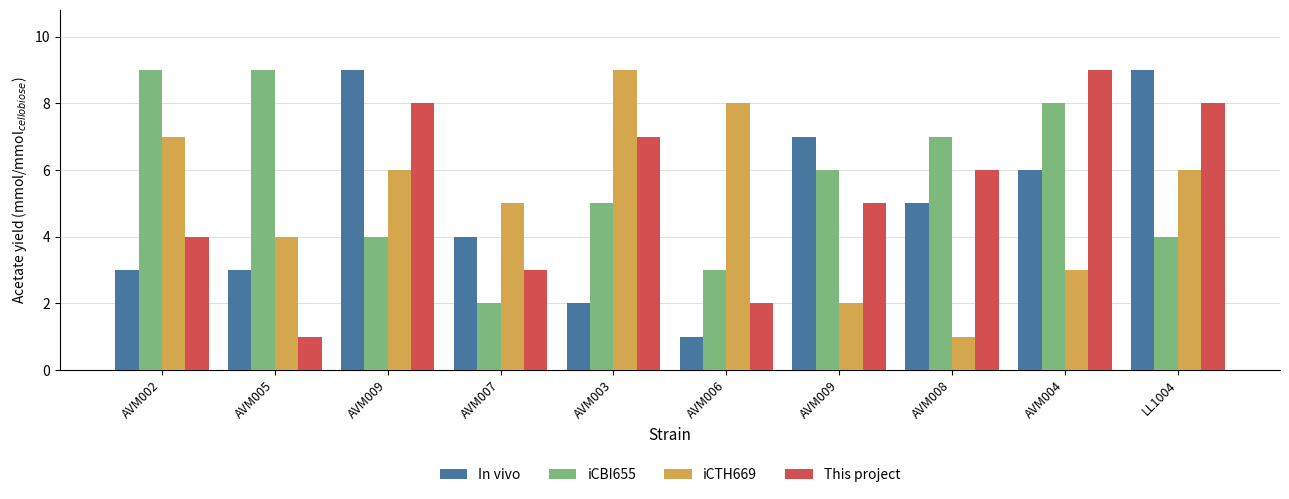

Which has a higher value, AVM009 or AVM007?

AVM009